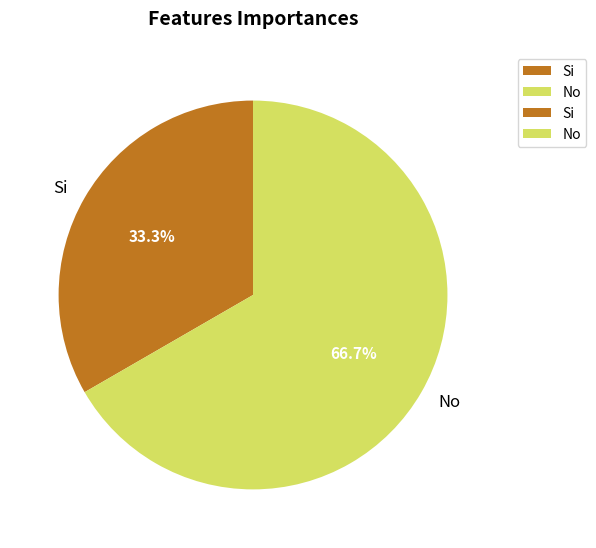

What percentage is the Si slice, to the nearest percent?

33%